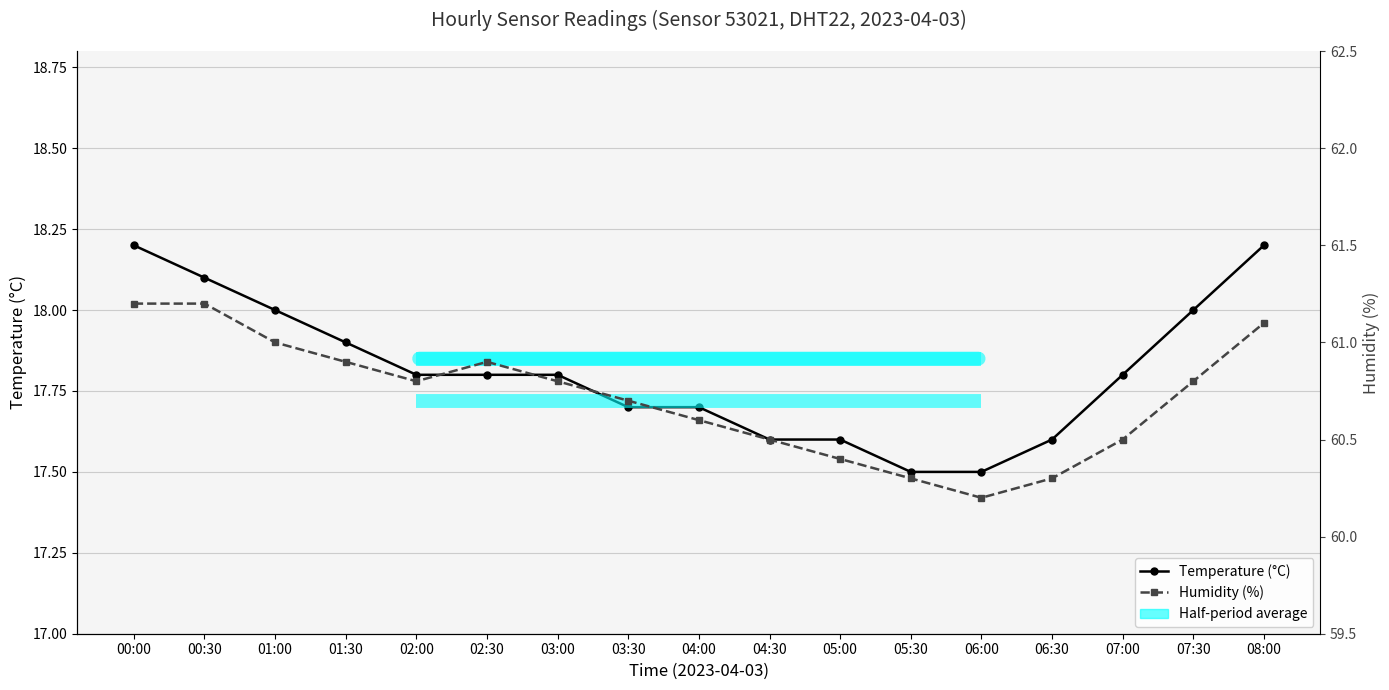

Reading left to right, list all the values displayed in this chart.

temperature: 00:00=18.2	00:30=18.1	01:00=18.0	01:30=17.9	02:00=17.8	02:30=17.8	03:00=17.8	03:30=17.7	04:00=17.7	04:30=17.6	05:00=17.6	05:30=17.5	06:00=17.5	06:30=17.6	07:00=17.8	07:30=18.0	08:00=18.2
humidity: 00:00=61.2	00:30=61.2	01:00=61.0	01:30=60.9	02:00=60.8	02:30=60.9	03:00=60.8	03:30=60.7	04:00=60.6	04:30=60.5	05:00=60.4	05:30=60.3	06:00=60.2	06:30=60.3	07:00=60.5	07:30=60.8	08:00=61.1